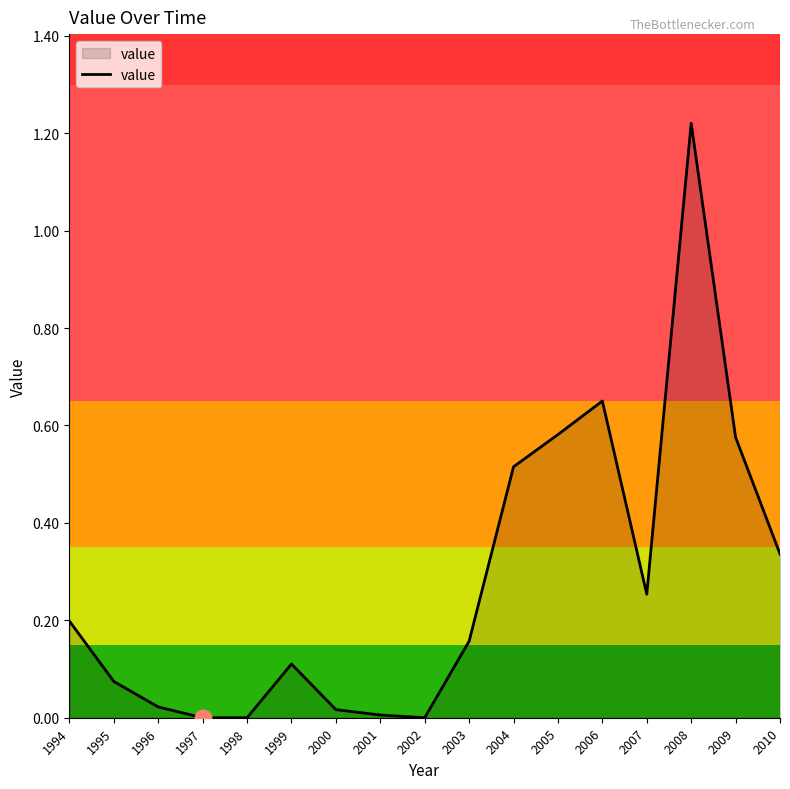

Which label corresponds to the largest value in the chart?

2008